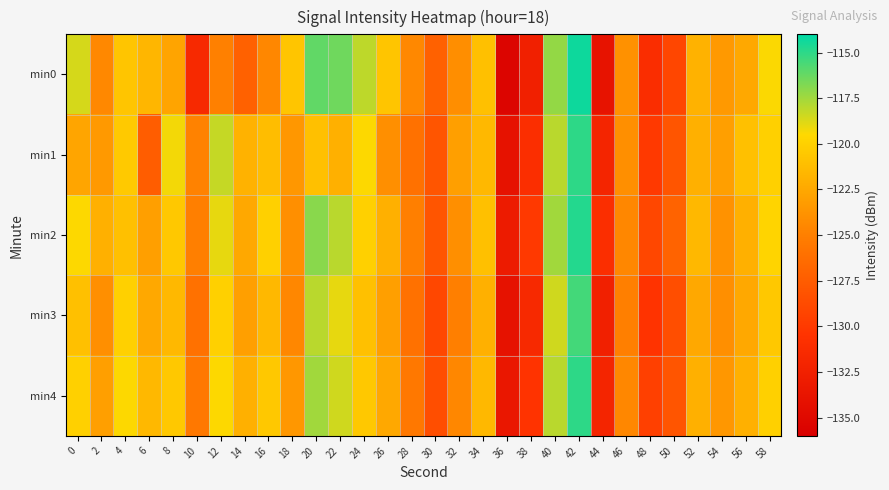

What is the smallest value displayed?

-135.4